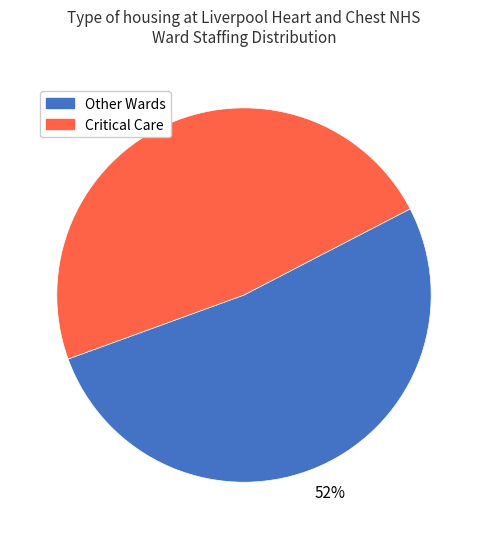

To the nearest percent, what is the average slice percentage?

50%